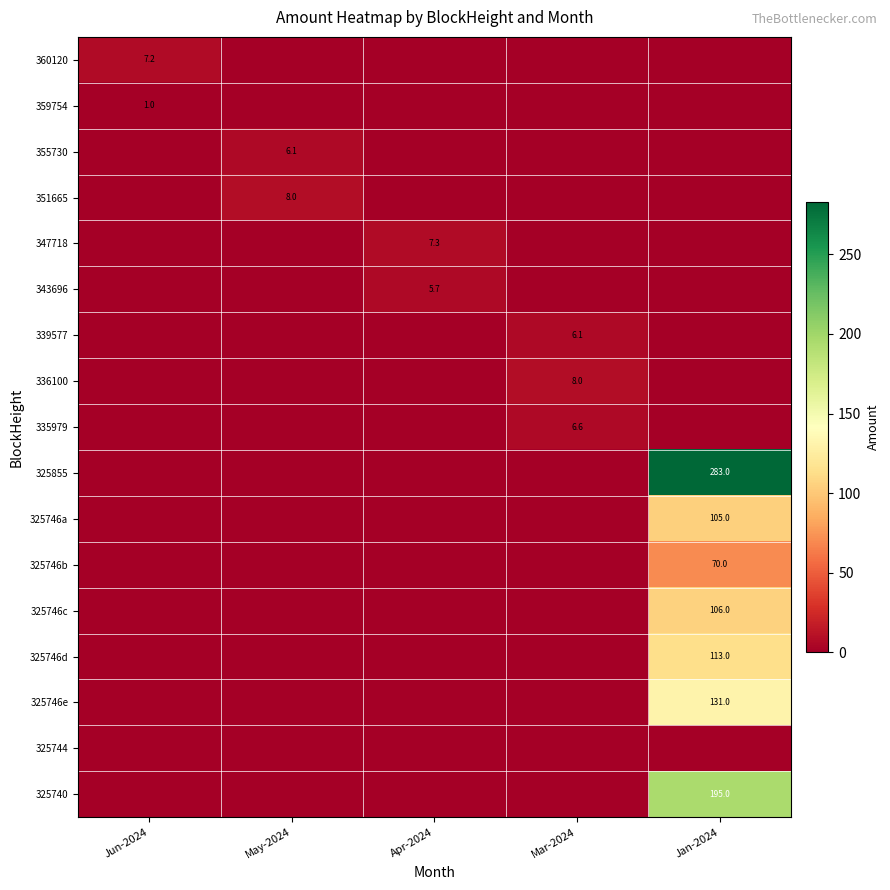

The 336100 series shows 4.5 at Mar-2024. True or false?

False